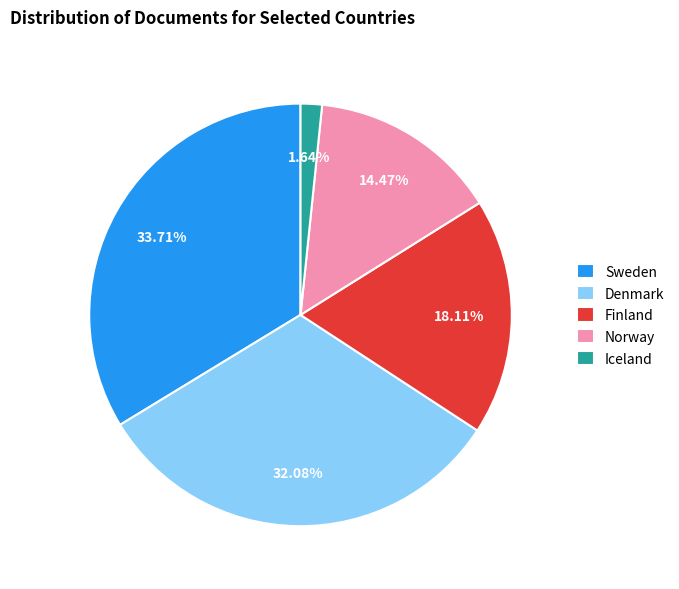

Does any single category account for the majority?

No